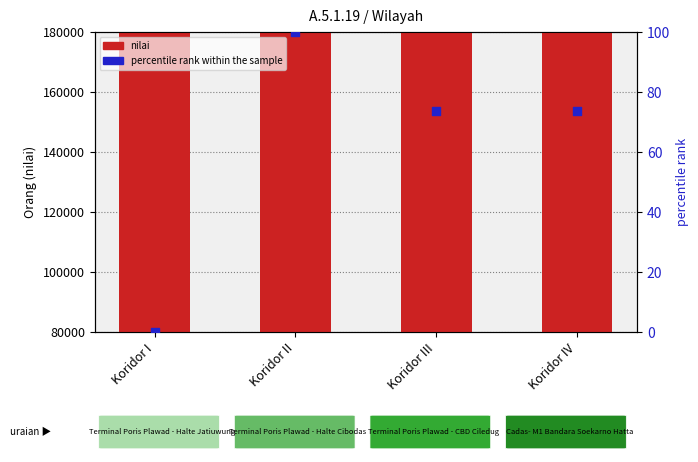

What are all the series names shown in the legend?

nilai, percentile rank within the sample